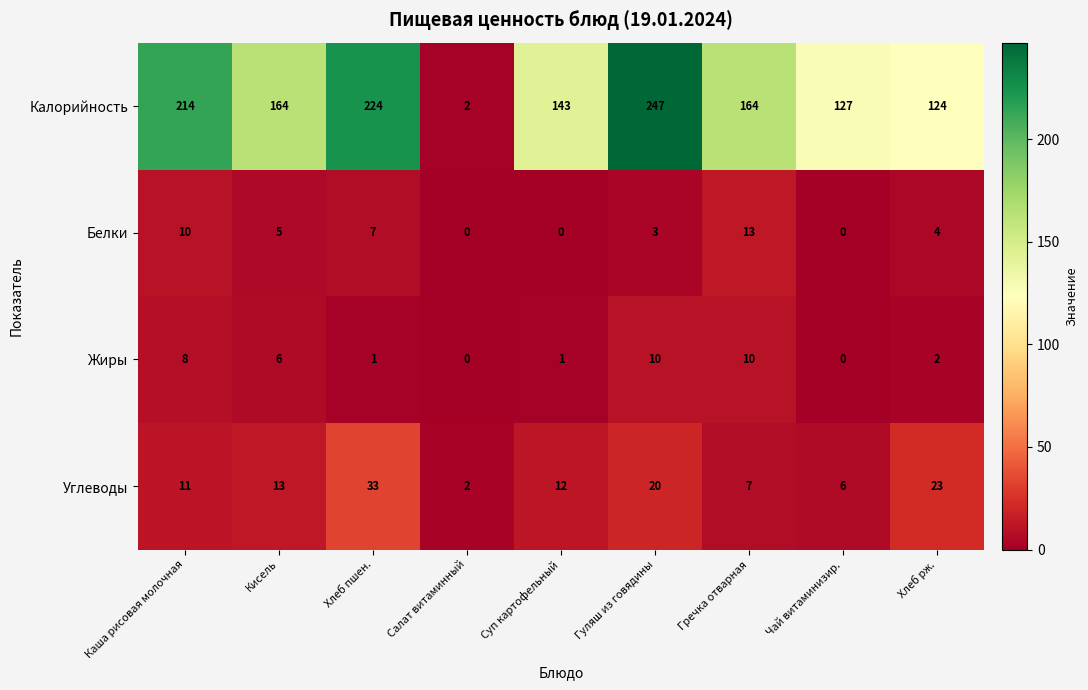

What is the difference between the maximum and minimum values in the Белки series?

13